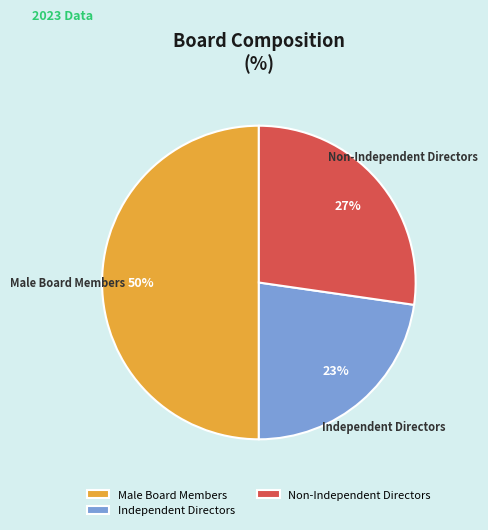

Is the sum of Independent Directors and Male Board Members greater than half?

Yes